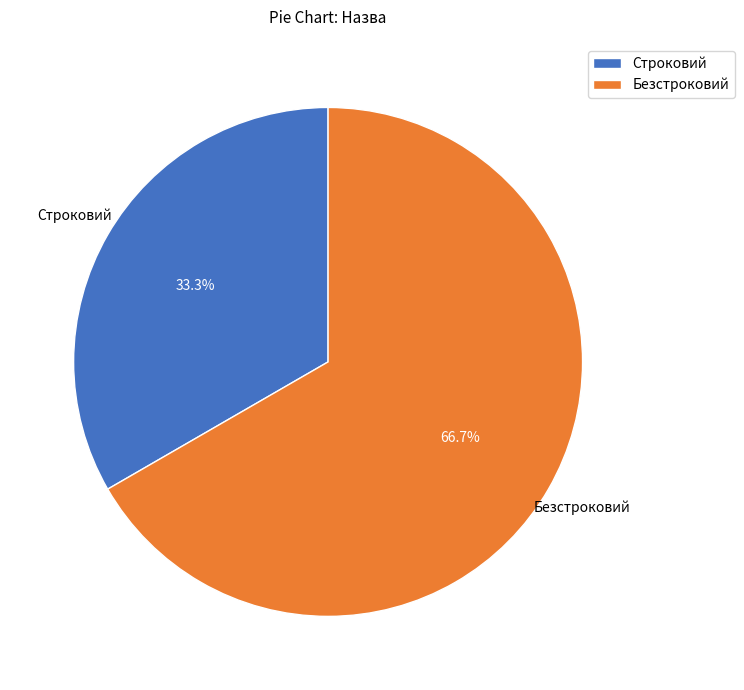

Which category has the biggest portion of the pie?

Безстроковий